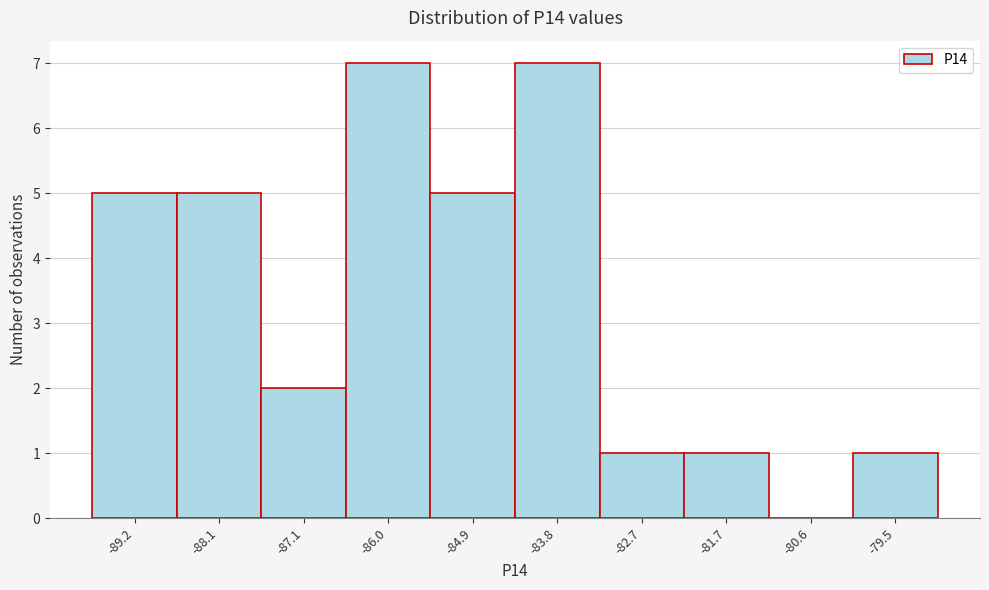

How tall is the bar that spans -85.4 to -84.4 on the x-axis? Neither the bar edges nor the heights are printed on the chart, so give them approximately, as read against the axes.

5